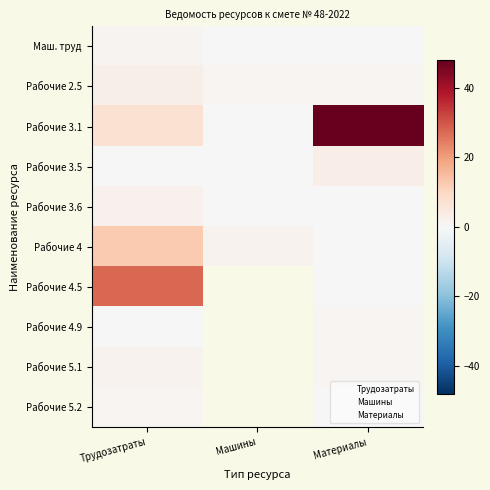

Is the value of Рабочие 4.5 at Материалы greater than the value of Маш. труд at Материалы?

No